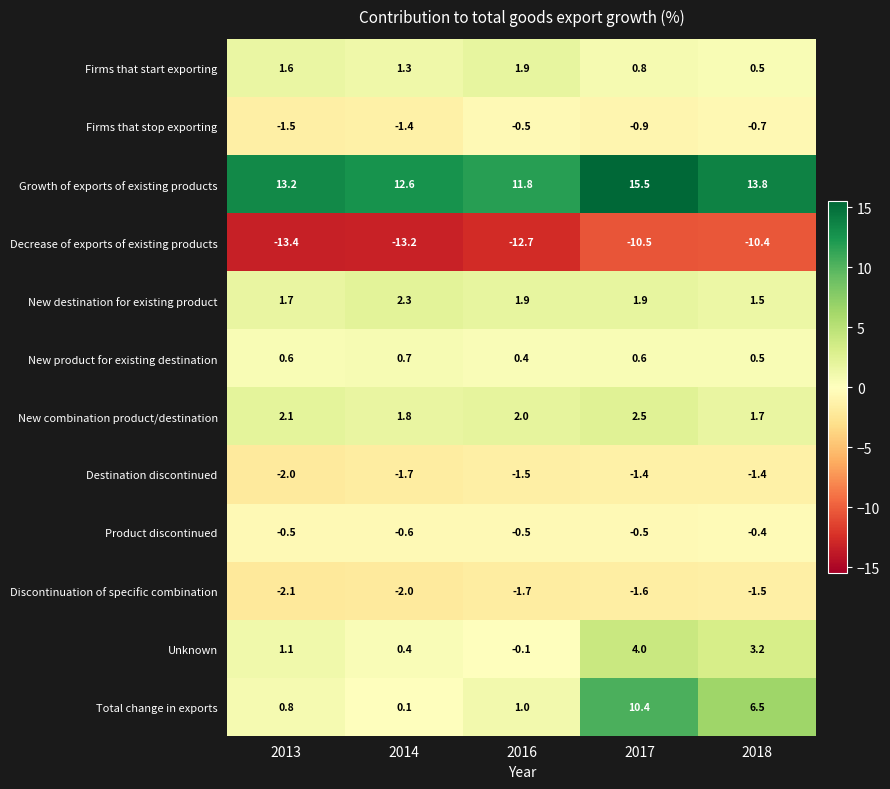

List the series in order of their peak value, lowest first.

Decrease of exports of existing products, Discontinuation of specific combination, Destination discontinued, Firms that stop exporting, Product discontinued, New product for existing destination, Firms that start exporting, New destination for existing product, New combination product/destination, Unknown, Total change in exports, Growth of exports of existing products